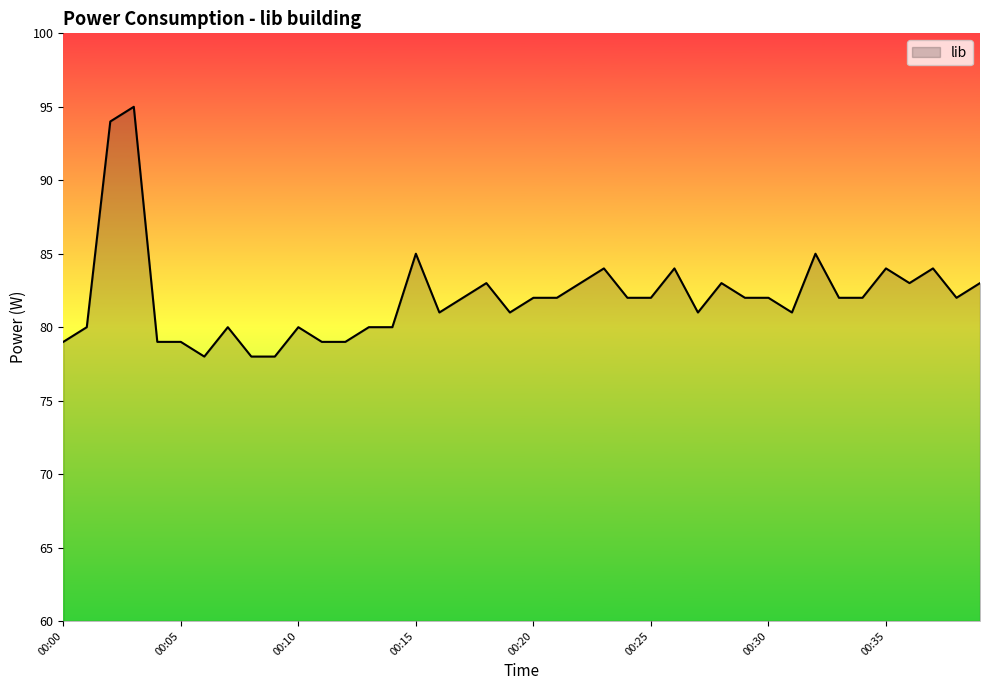

What is the greatest value displayed?

95